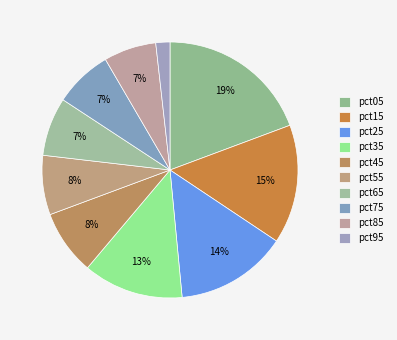

What portion of the pie excludes pct05?

80.7%